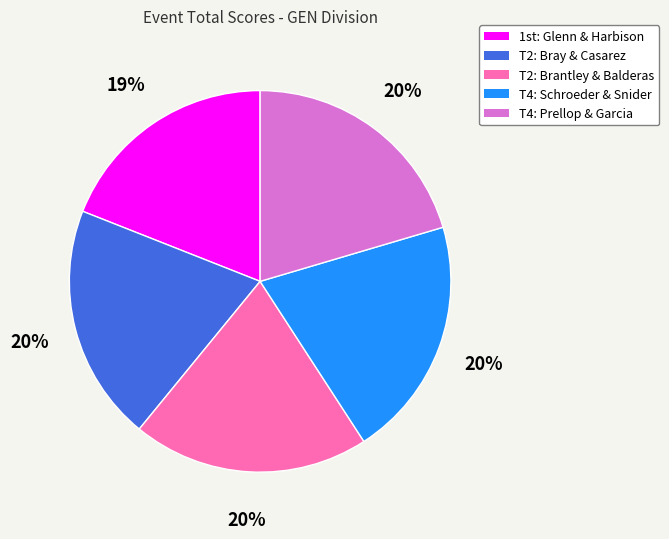

Is there a majority slice in this chart?

No